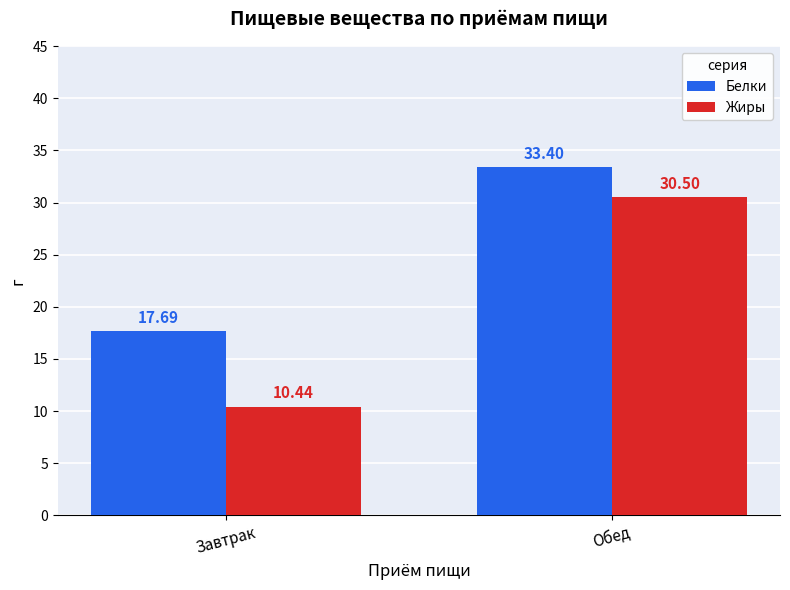

List the series in order of their peak value, highest first.

Белки, Жиры